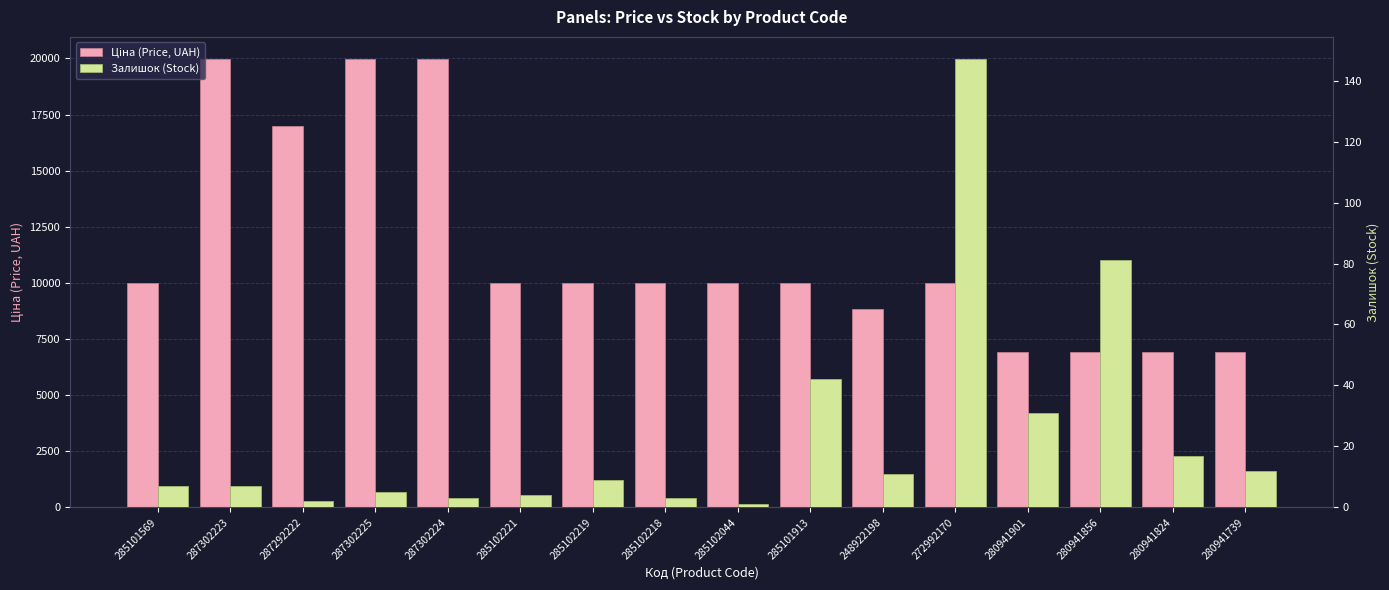

What is the average value of the Ціна (Price, UAH) series?

11453.3